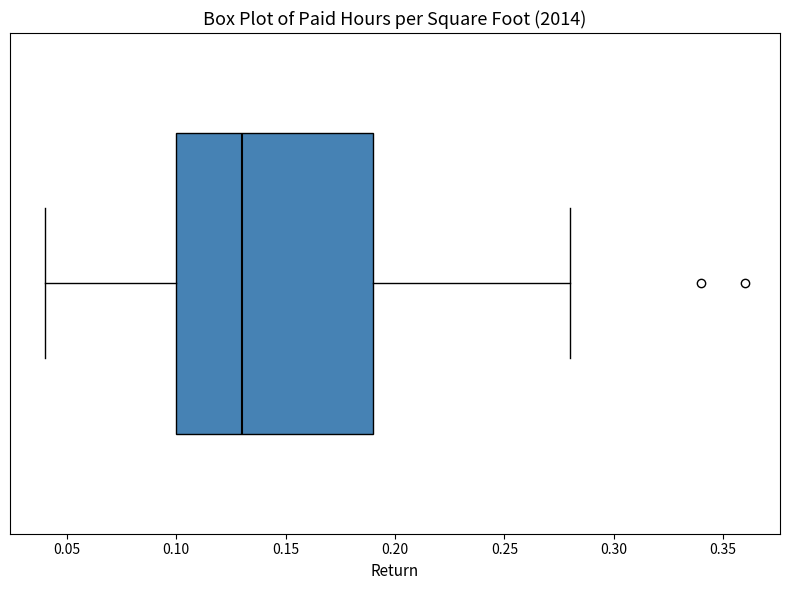

Read this box plot against the x-axis: the position of the median line, the range covered by the box, and the ends of both whiskers. The values are not printed on the chart, so give them approximately, as read against the axis.

median 0.13, box 0.10 to 0.19, whiskers 0.04 to 0.28